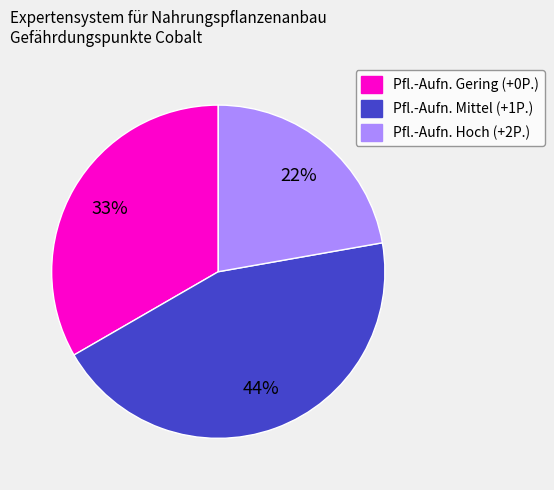

Between Pfl.-Aufn. Hoch (+2P.) and Pfl.-Aufn. Mittel (+1P.), which is larger?

Pfl.-Aufn. Mittel (+1P.)